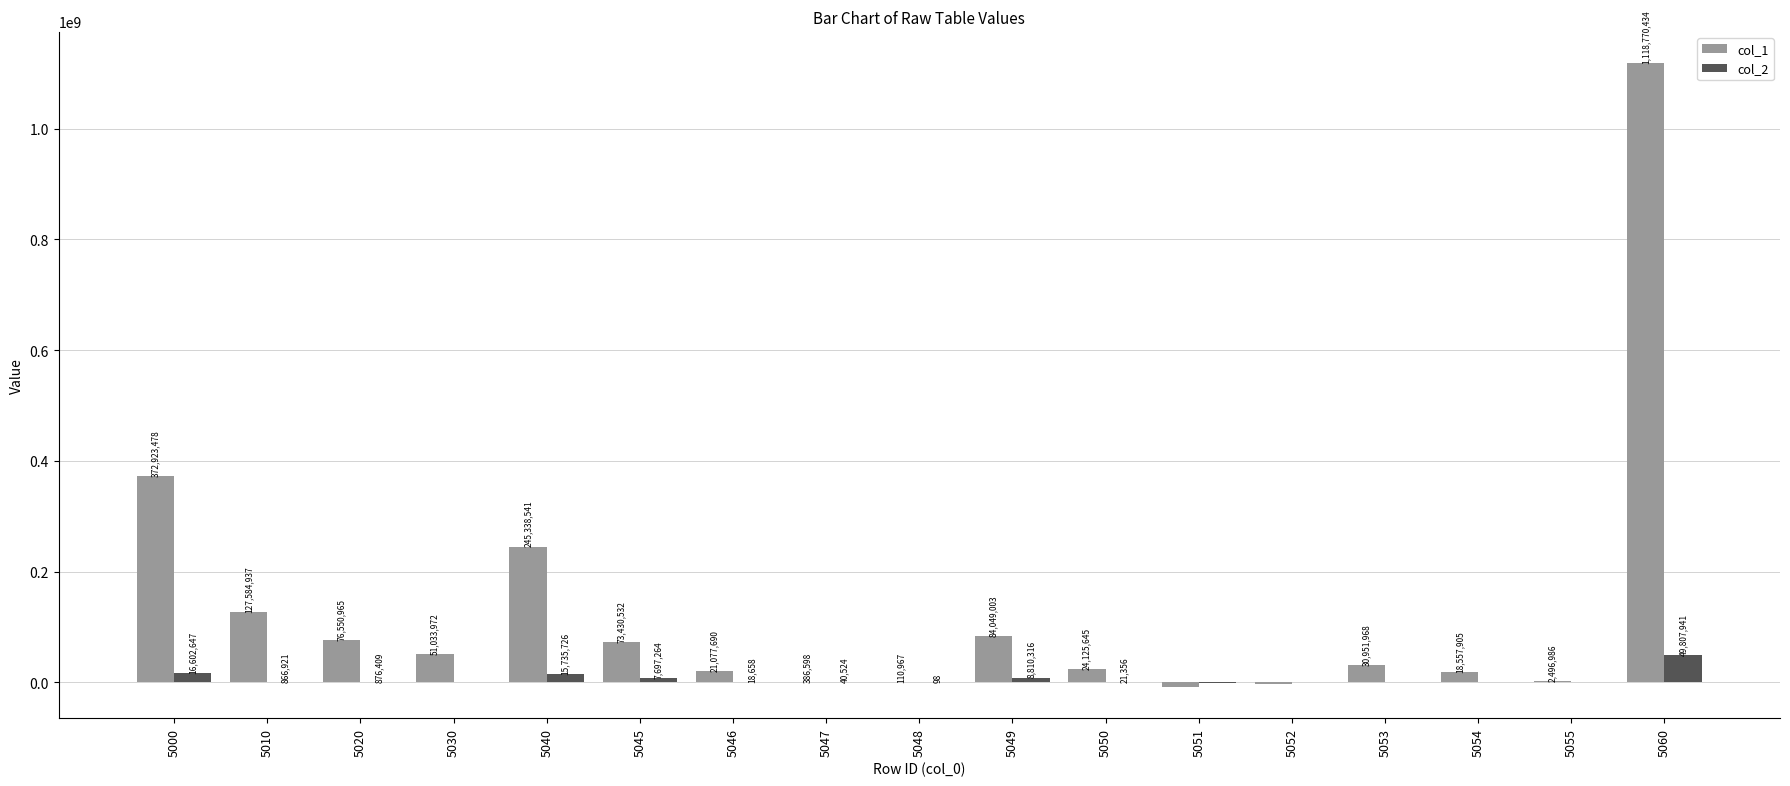

How many series are shown in this chart?

2